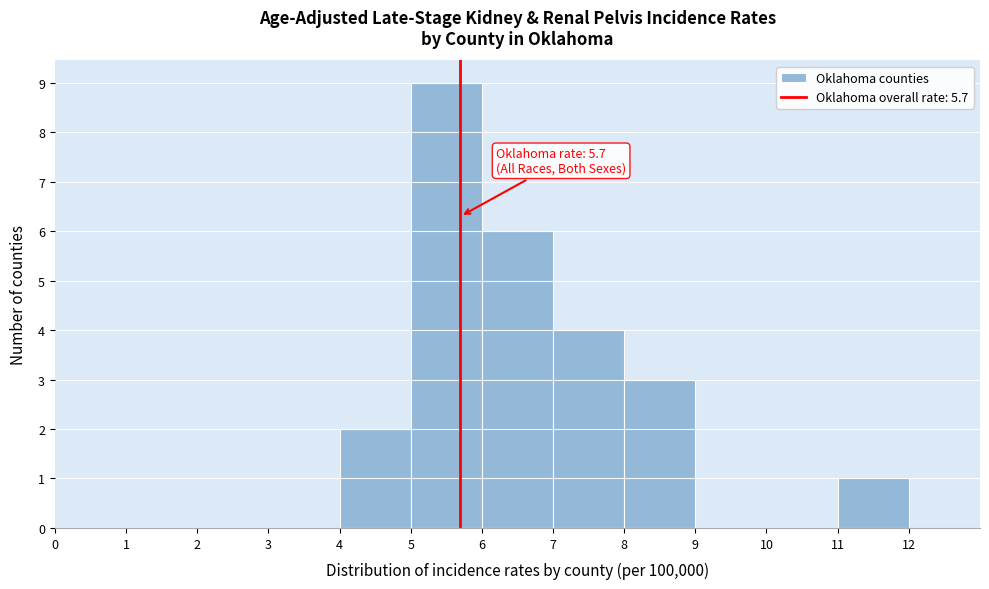

Over which range of the x-axis is the bar tallest?

5 to 6